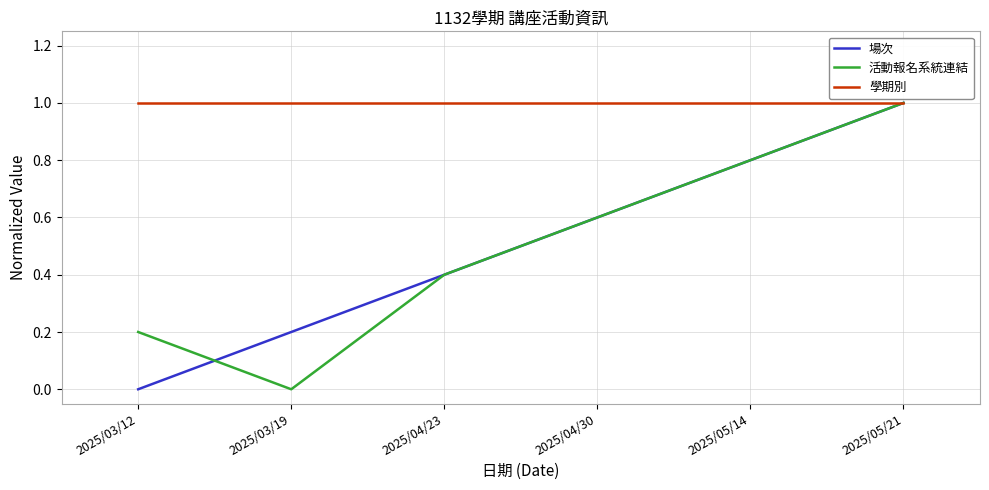

What position from the left is 2025/03/12?

1